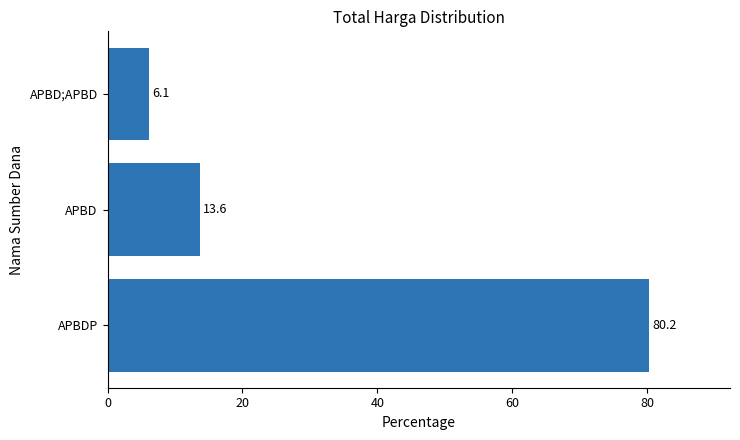

Where is the data nearest to the value 43?

APBD